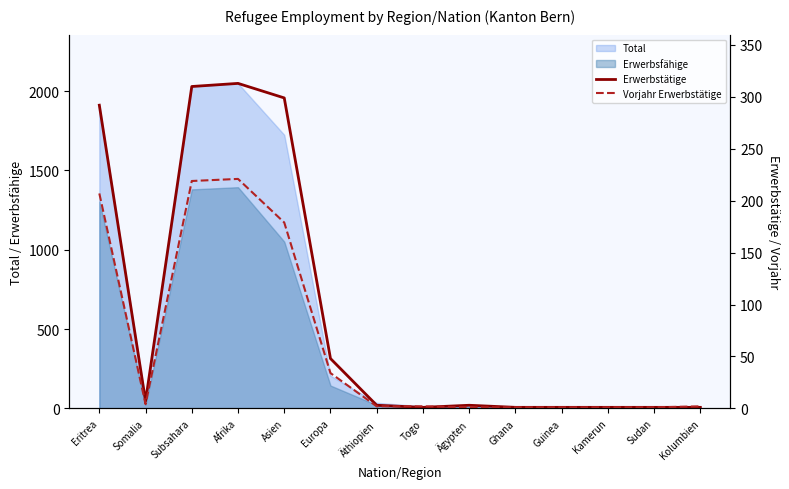

Is the value of Erwerbstätige at Eritrea greater than the value of Vorjahr Erwerbstätige at Sudan?

Yes